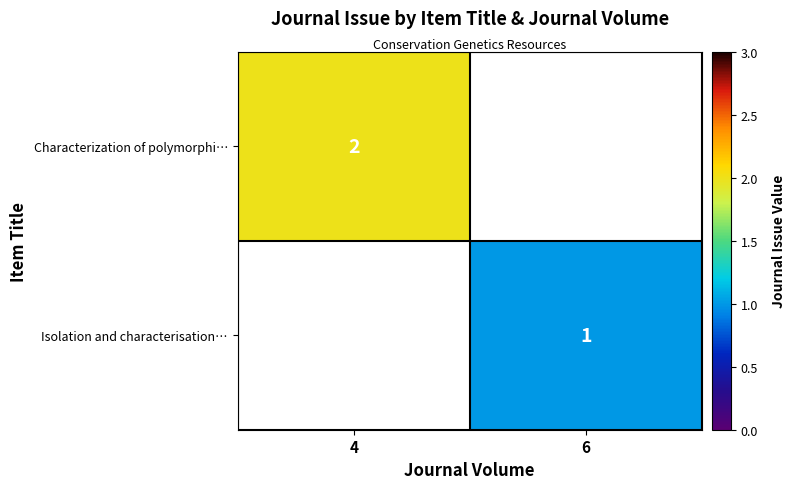

True or false: Characterization of polymorphi… has a value of 1 at 4.

False